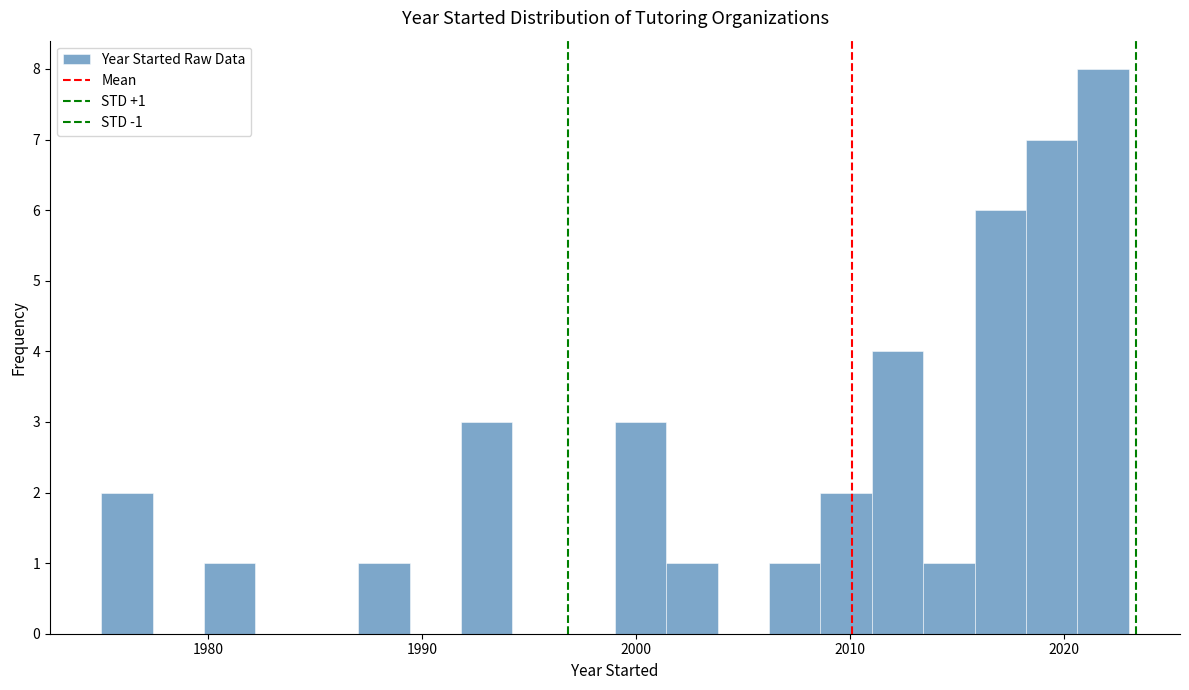

Around what value on the x-axis is the tallest bar? Give the approximate position of its centre, as read against the axis.

2022